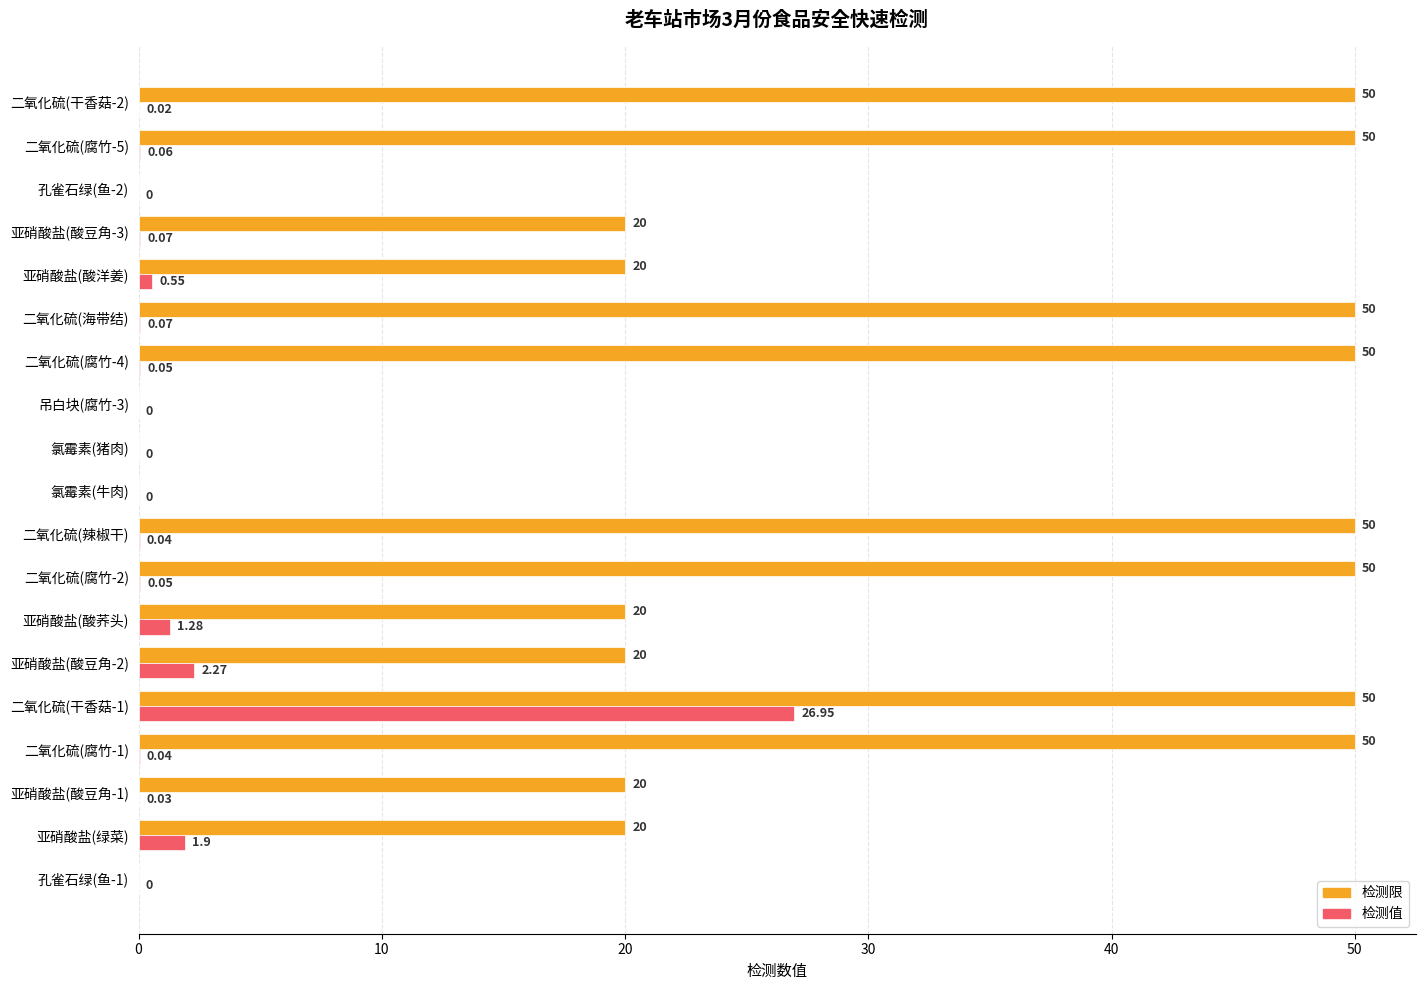

Between 氯霉素(猪肉) and 二氧化硫(腐竹-5), which series saw the biggest shift?

检测限